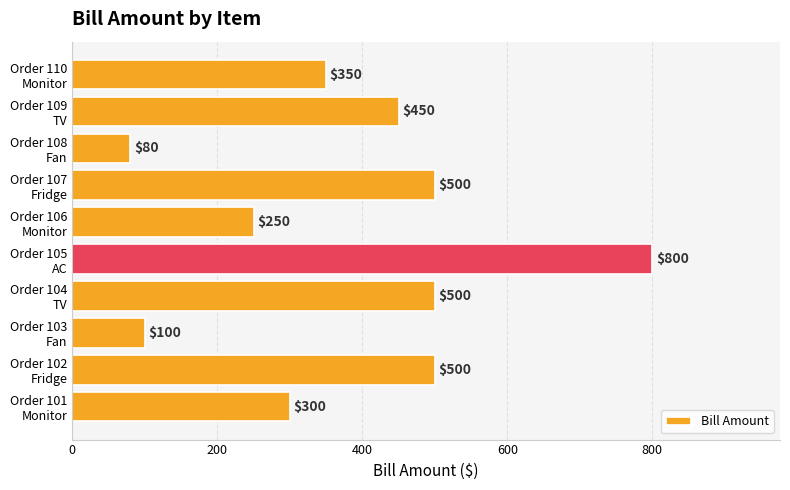

How many distinct data groups are displayed?

1